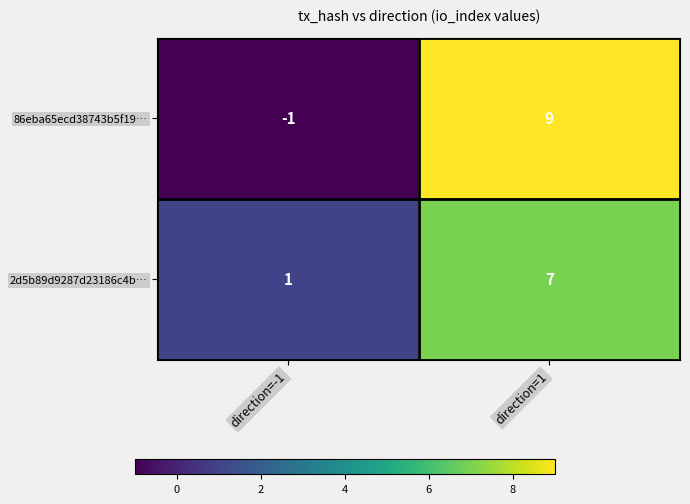

Reading left to right, list all the values displayed in this chart.

86eba65ecd38743b5f19…: -1	9
2d5b89d9287d23186c4b…: 1	7